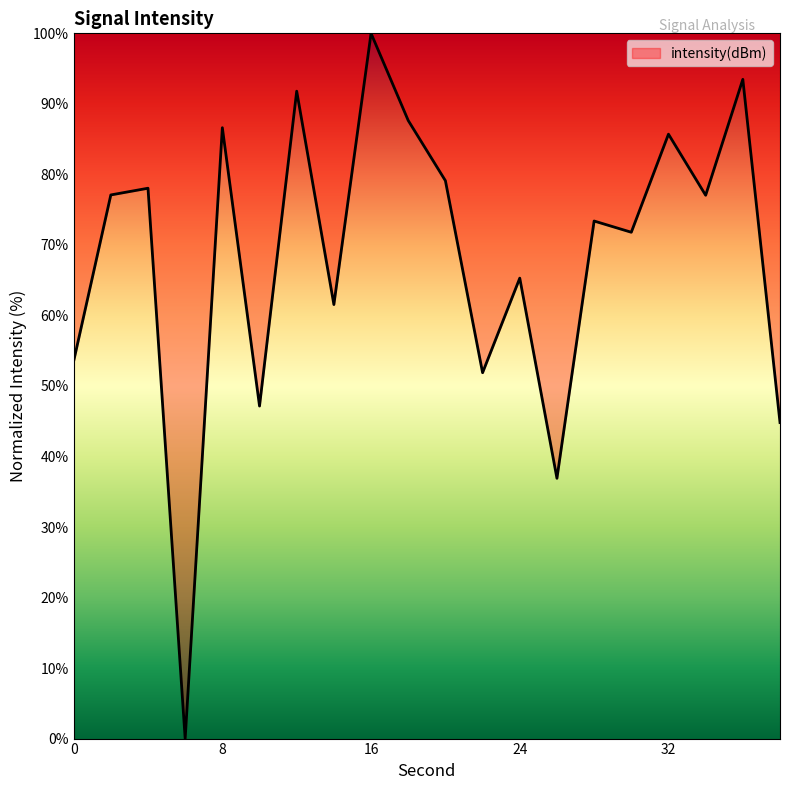

Does the chart display data point markers on the line(s)?

No